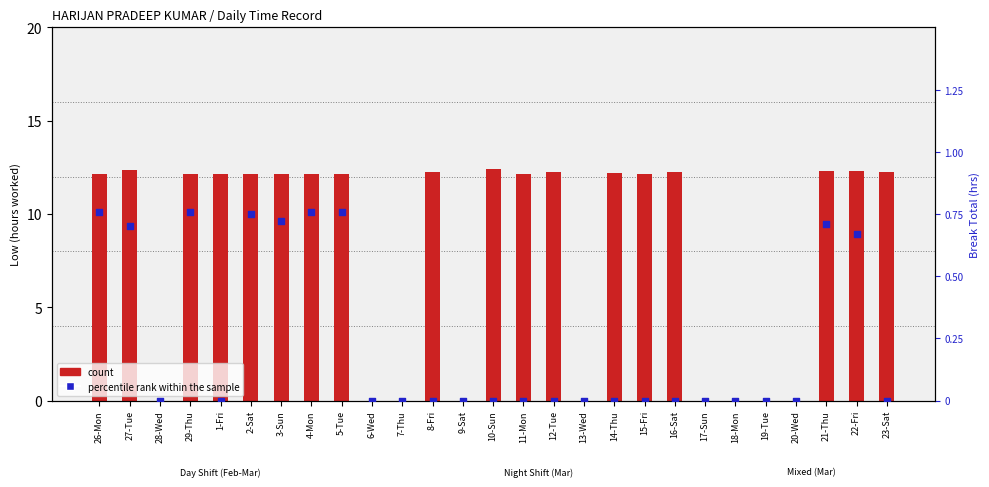

Which series has the largest total across all categories?

count